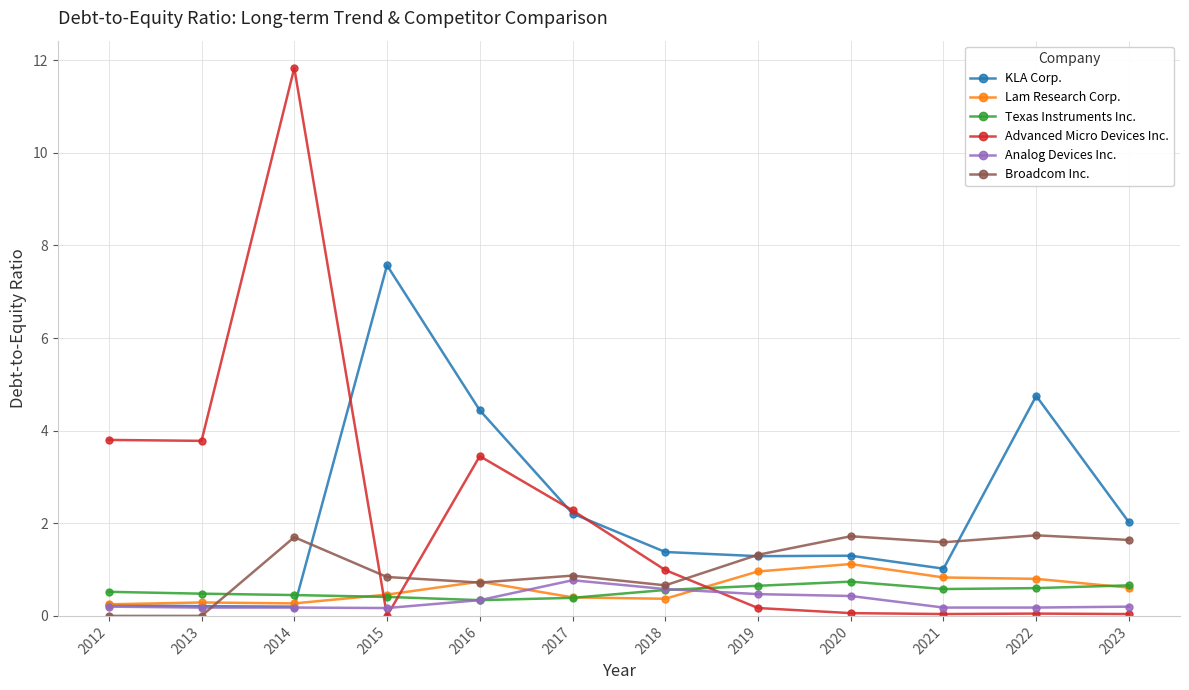

Which series changed the most between 2012 and 2014?

Advanced Micro Devices Inc.